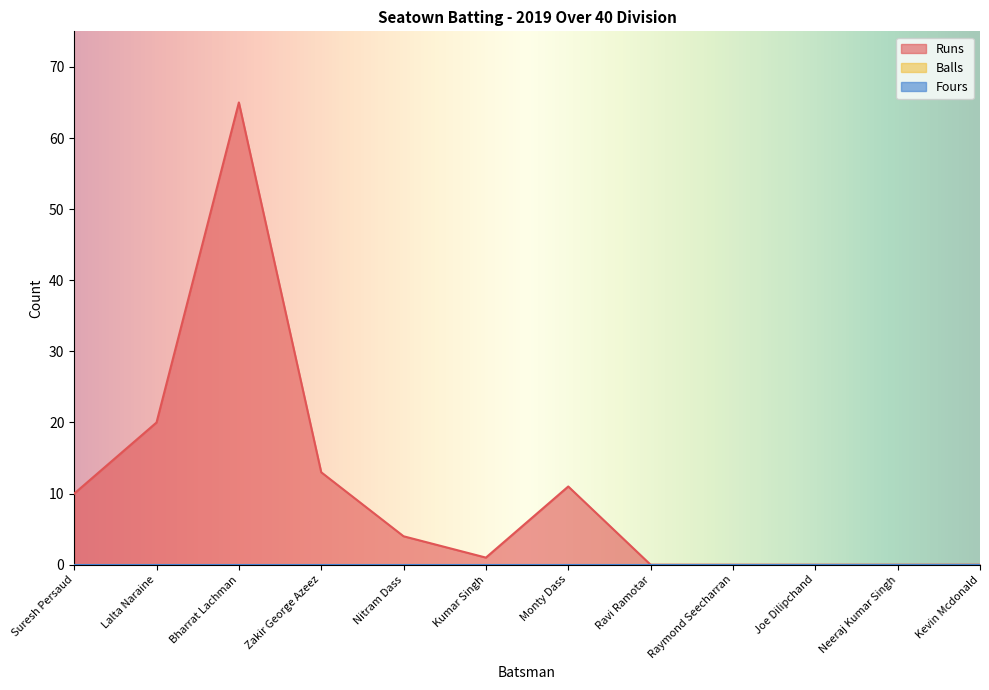

What position from the left is Raymond Seecharran?

9